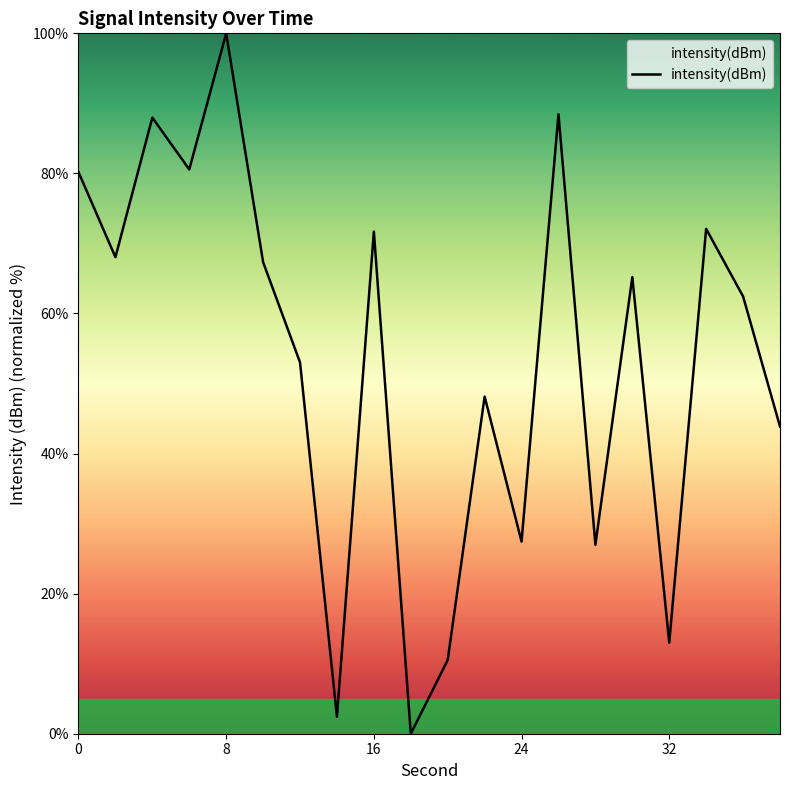

What is the difference between the maximum and minimum values?

100.0